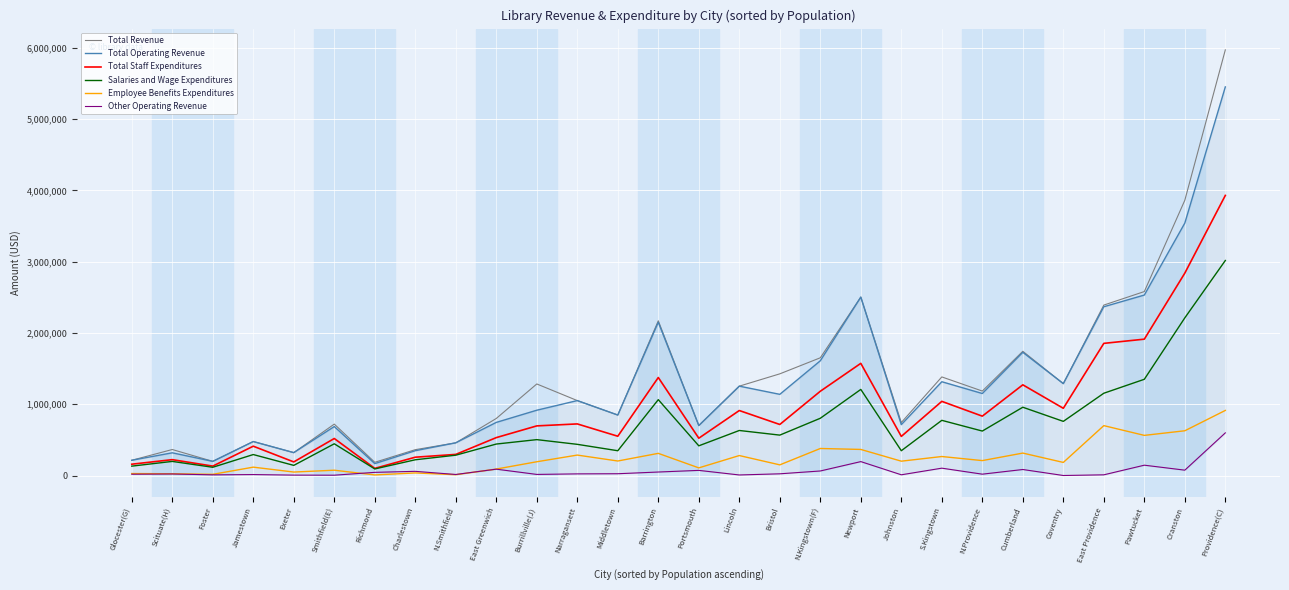

At which label does Total Revenue first exceed 1185090?

Burrillville(J)